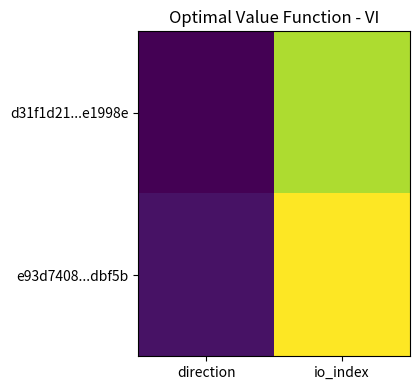

Which category has the highest value across all series?

io_index